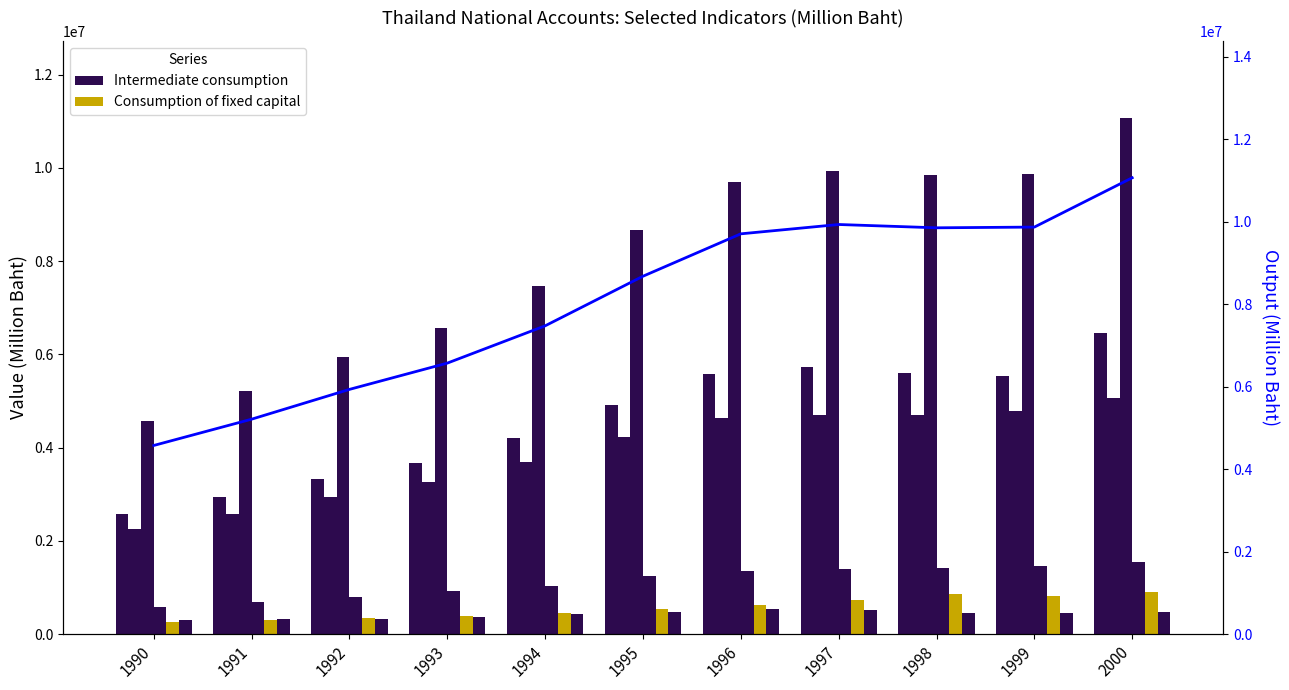

Which label corresponds to the largest value in the chart?

2000